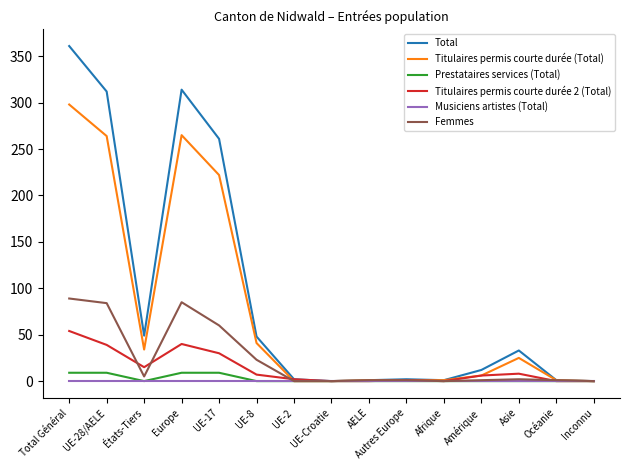

What is the difference between the highest and lowest values at UE-2?

2